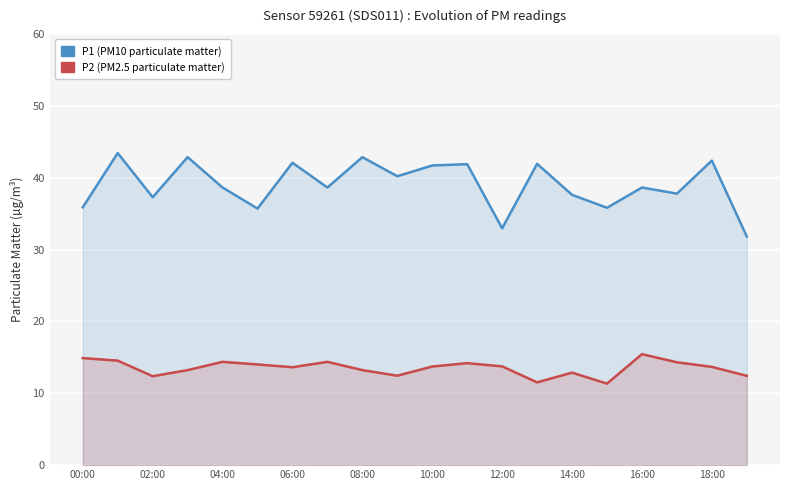

Which series has the largest total across all categories?

P1 (PM10)